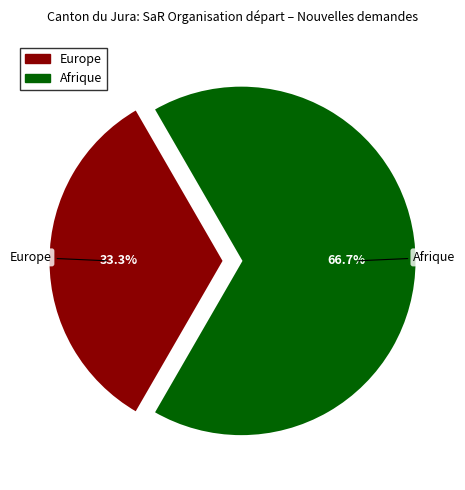

Which slice is the smallest?

Europe